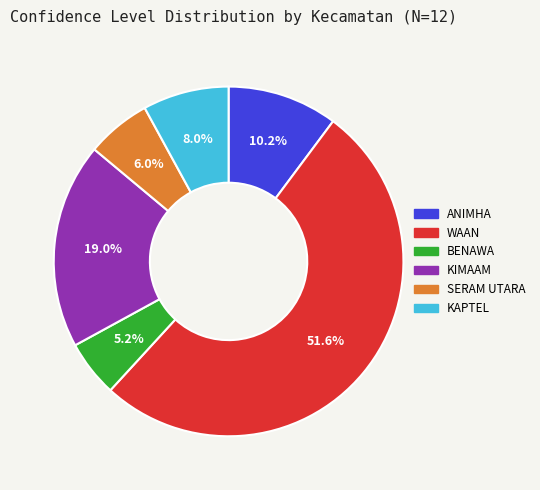

Rank the categories by value from lowest to highest.

BENAWA, SERAM UTARA, KAPTEL, ANIMHA, KIMAAM, WAAN